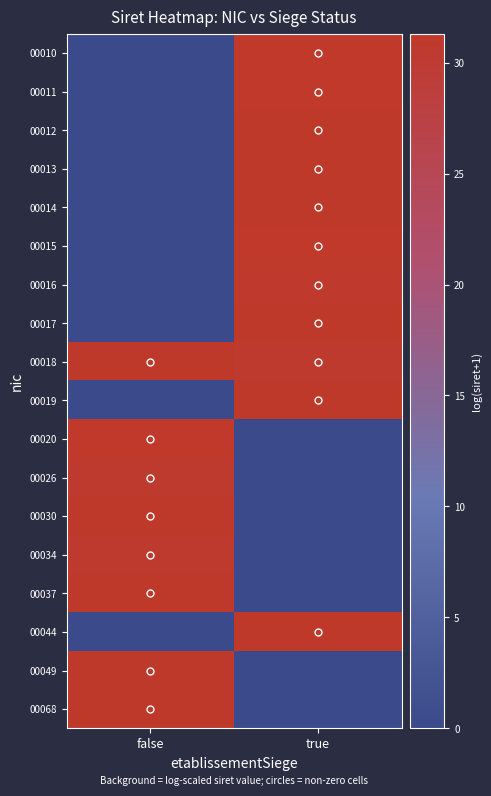

At which category is the sum across all series the highest?

true